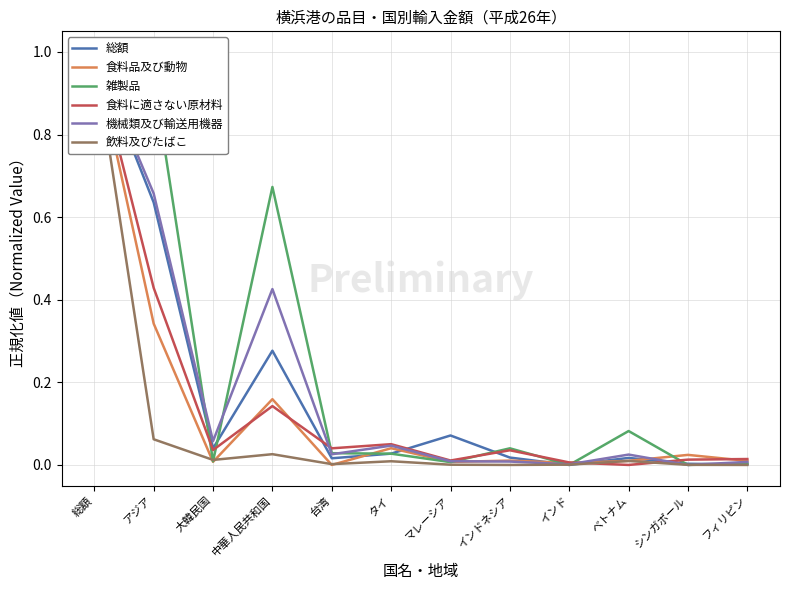

At how many categories does at least one series exceed 0?

12